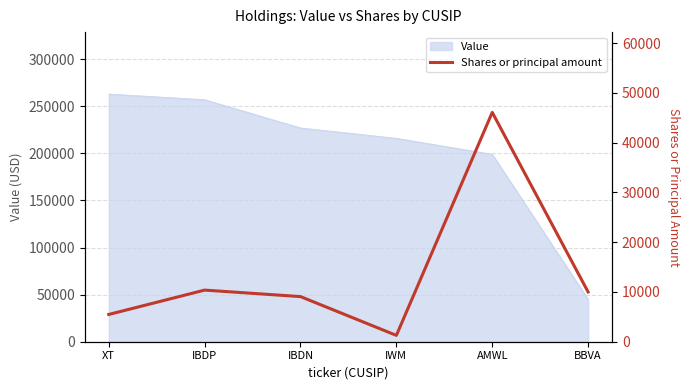

The value at IBDP is 10378. True or false?

True